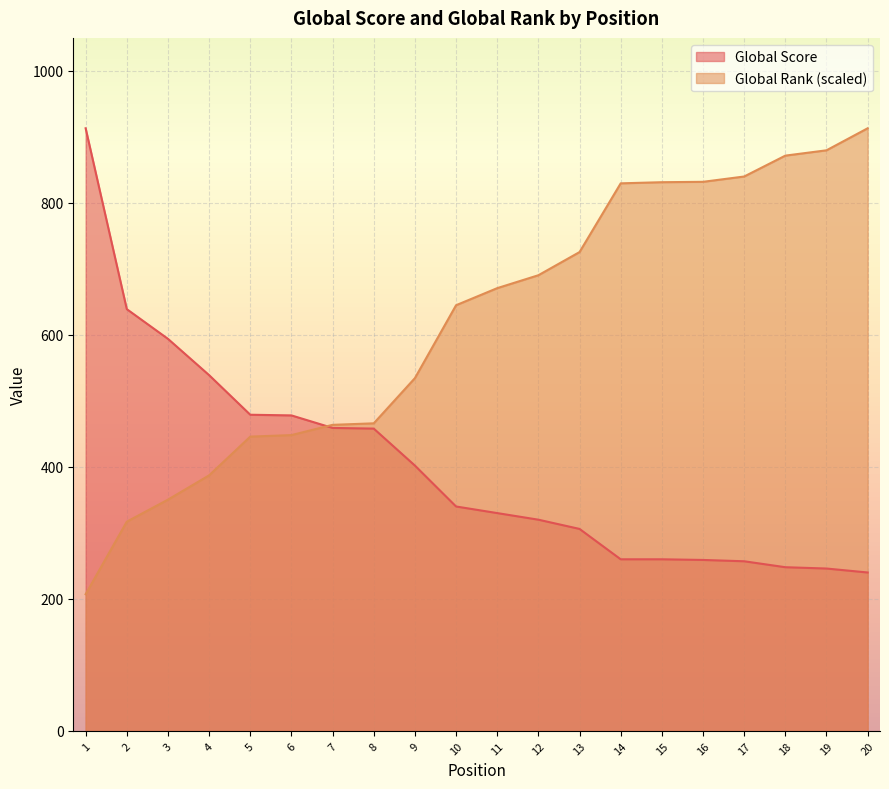

Which has a higher value, 16 or 5?

5